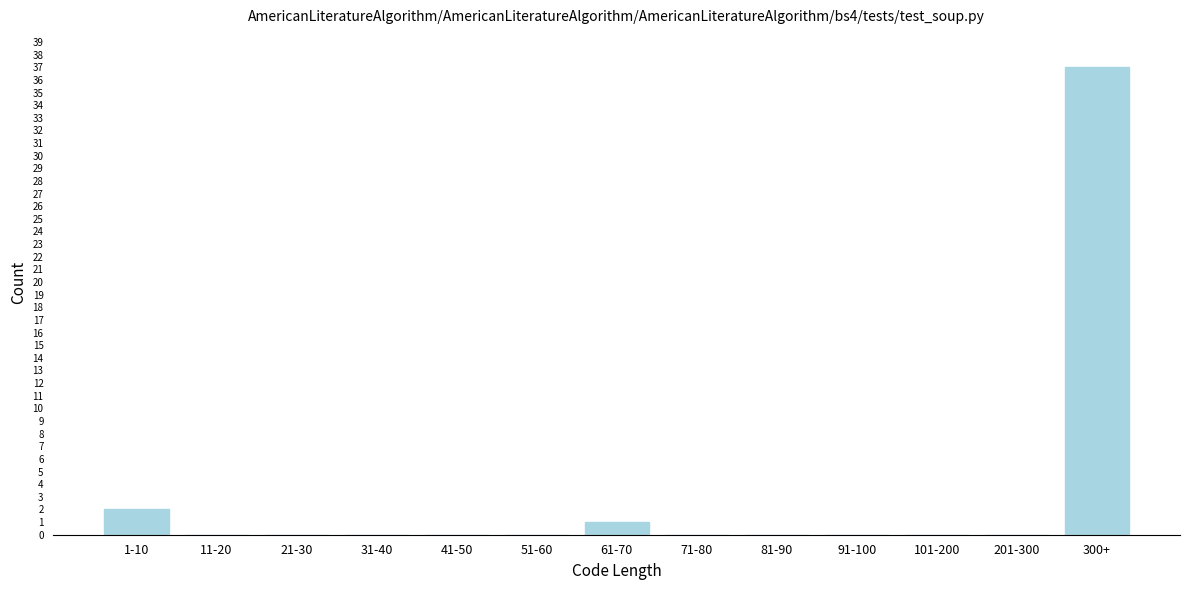

Reading left to right, what are all the values shown in this chart?

1-10=2	11-20=0	21-30=0	31-40=0	41-50=0	51-60=0	61-70=1	71-80=0	81-90=0	91-100=0	101-200=0	201-300=0	300+=37